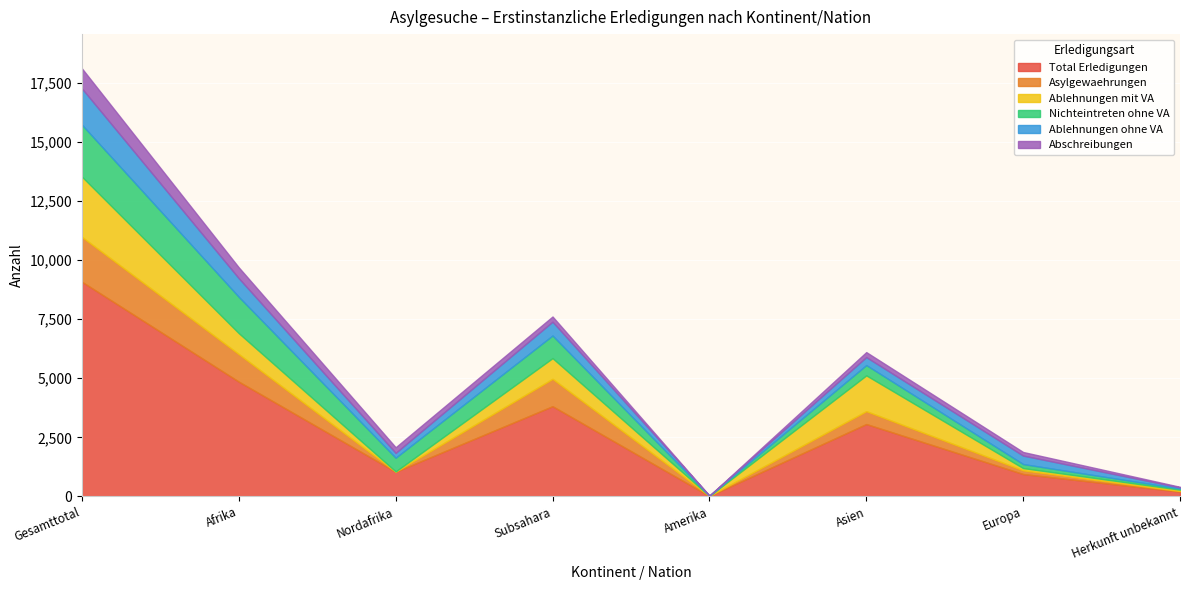

What is the average value of the Ablehnungen mit VA series?

748